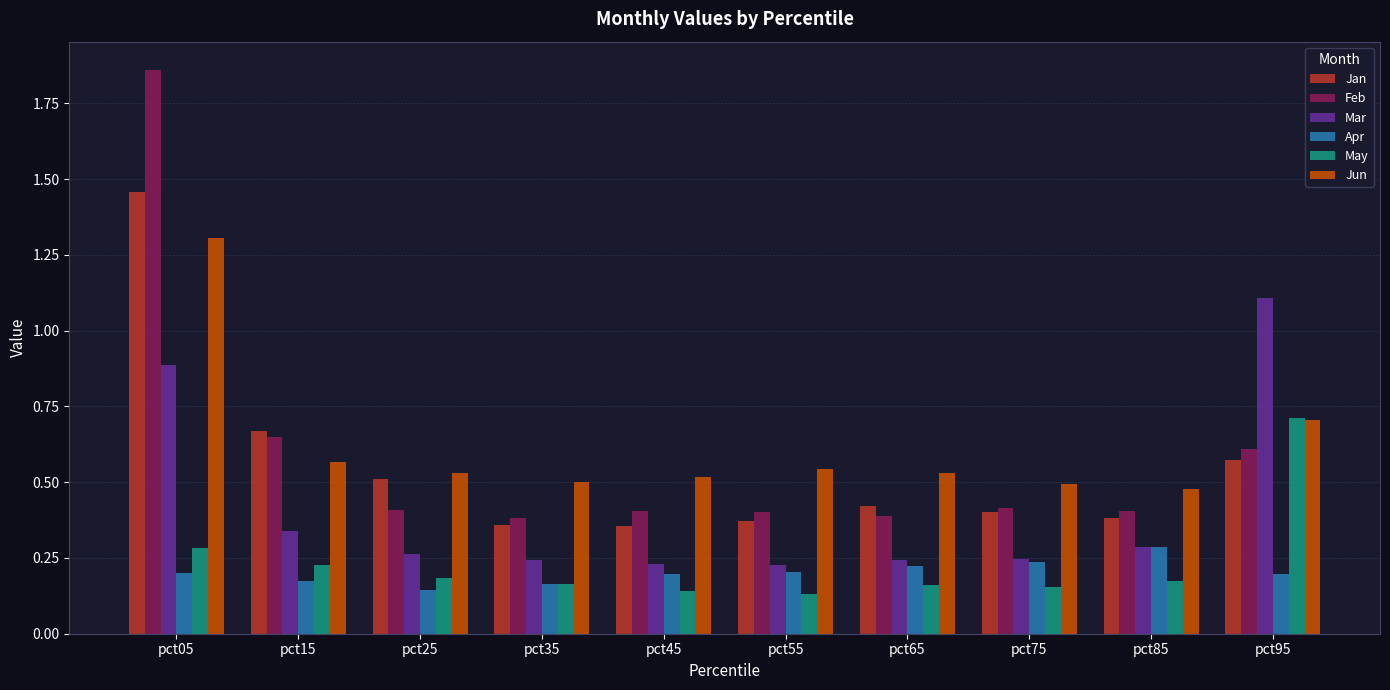

Which series has the widest spread of values?

Feb